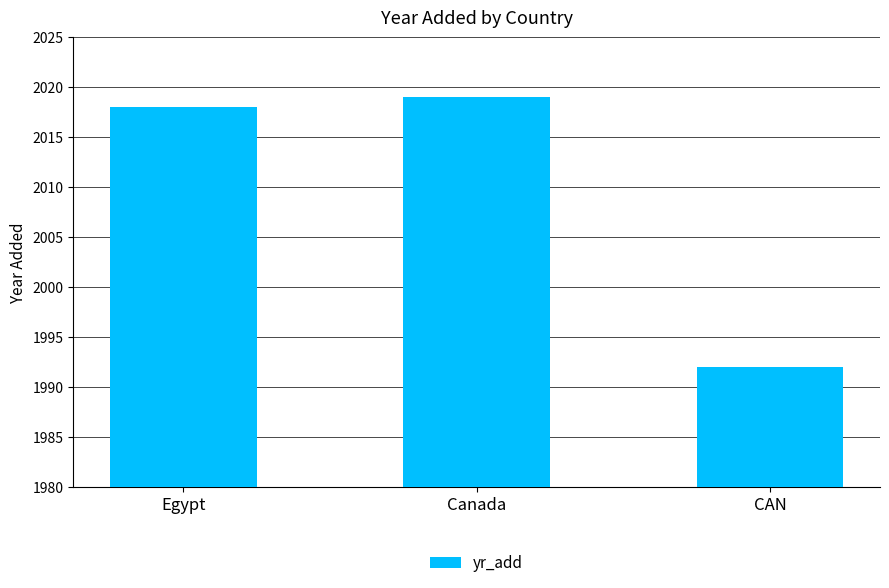

What is the change in value from Egypt to Canada?

+1